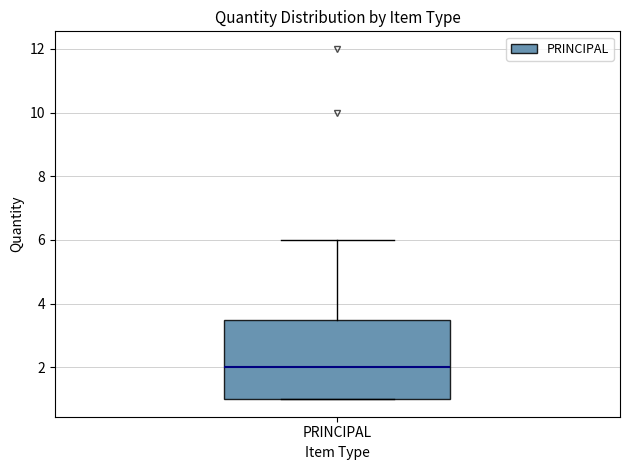

Read this box plot against the y-axis: the position of the median line, the range covered by the box, and the ends of both whiskers. The values are not printed on the chart, so give them approximately, as read against the axis.

median 2.0, box 1.0 to 3.6, whiskers 1.0 to 6.0